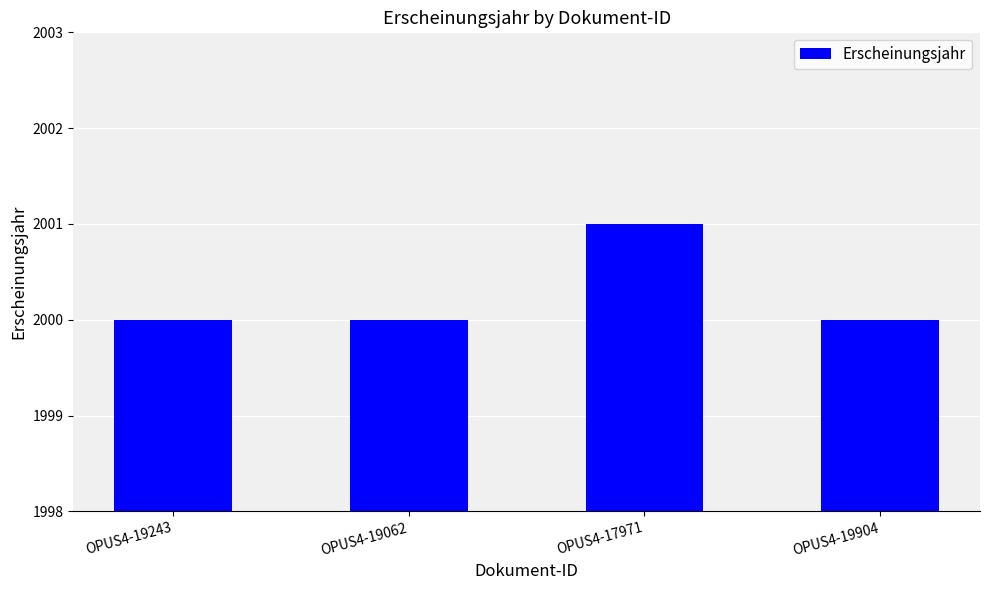

How many values are between 2000 and 2001?

4